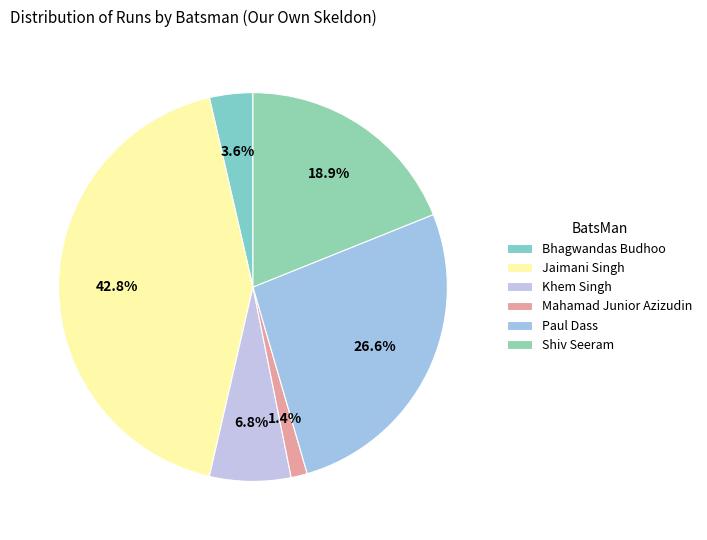

What is the change in value from Mahamad Junior Azizudin to Paul Dass?

+56